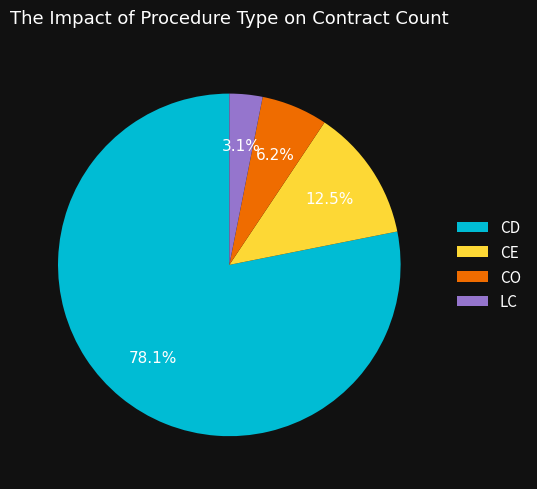

Between CO and CE, which is larger?

CE